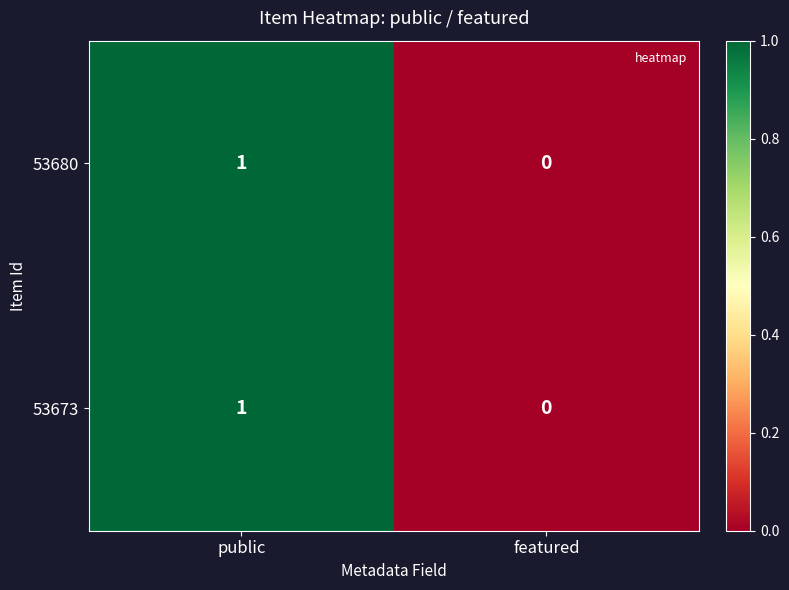

Is the value of 53673 at featured greater than the value of 53680 at public?

No